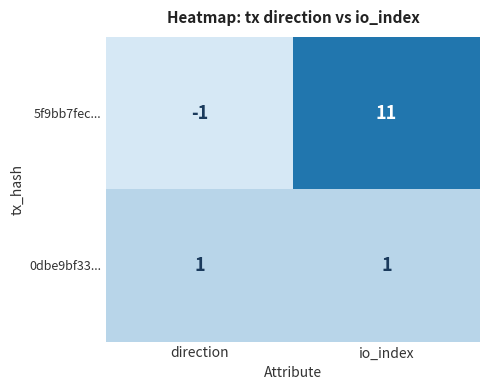

Is the value of 5f9bb7fec... at io_index greater than the value of 0dbe9bf33... at io_index?

Yes